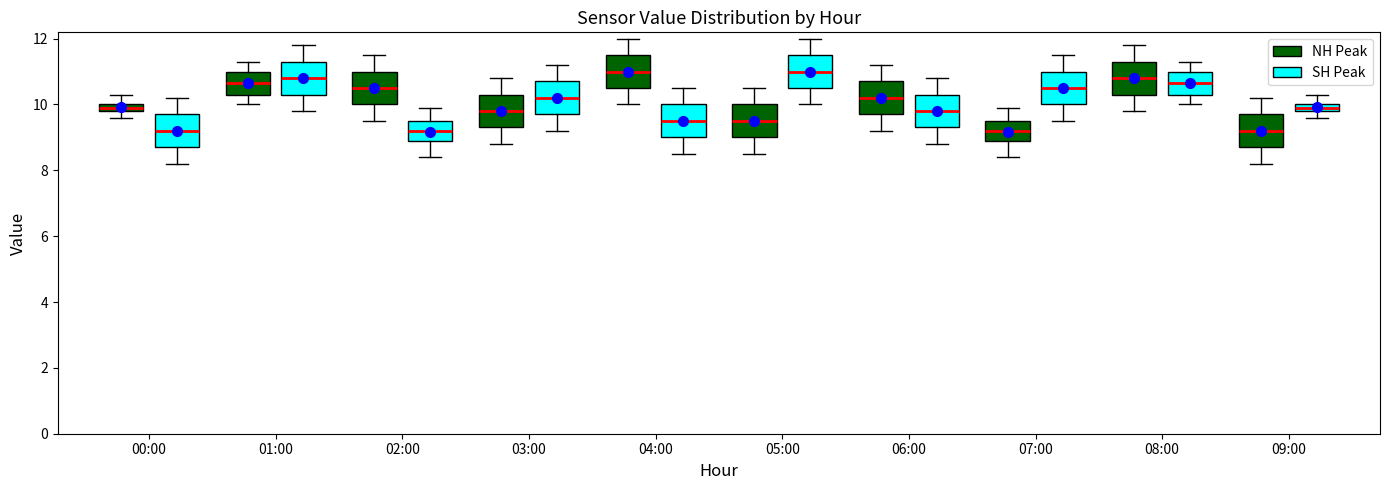

Where is the upper edge of the box for 03:00 (NH Peak) on the y-axis? The values are not printed on the chart, so give them approximately, as read against the axis.

10.4